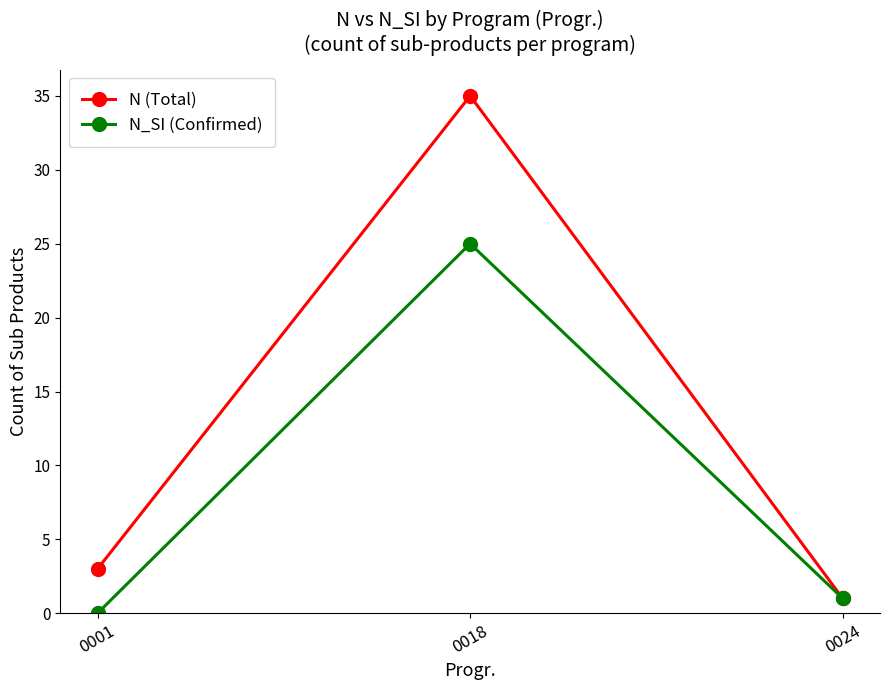

What are all the series names shown in the legend?

N (Total), N_SI (Confirmed)